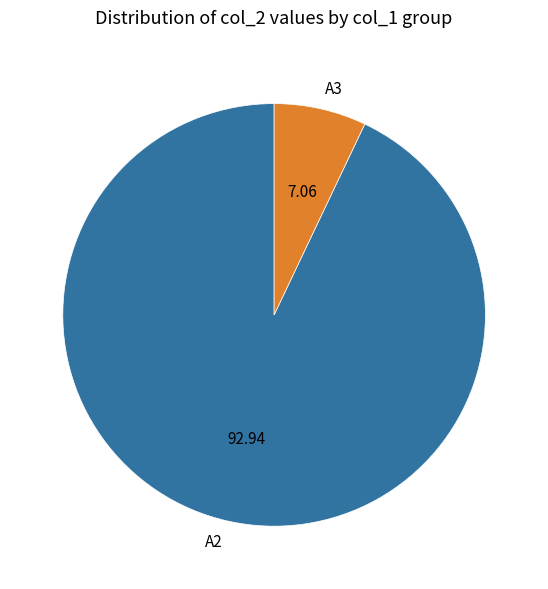

Which category has the biggest portion of the pie?

A2